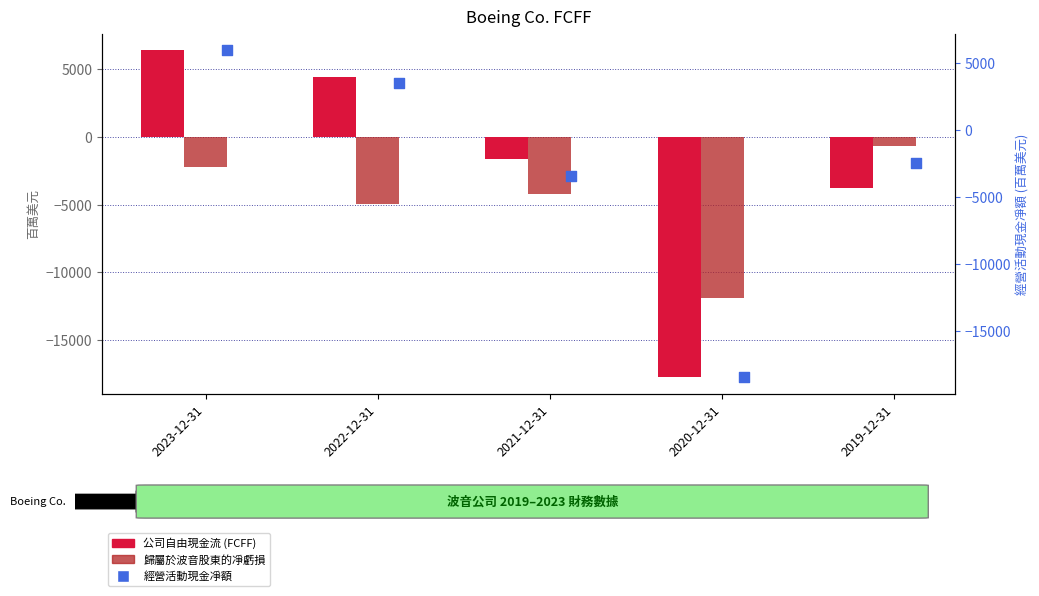

Which series has the largest total across all categories?

公司自由現金流 (FCFF)